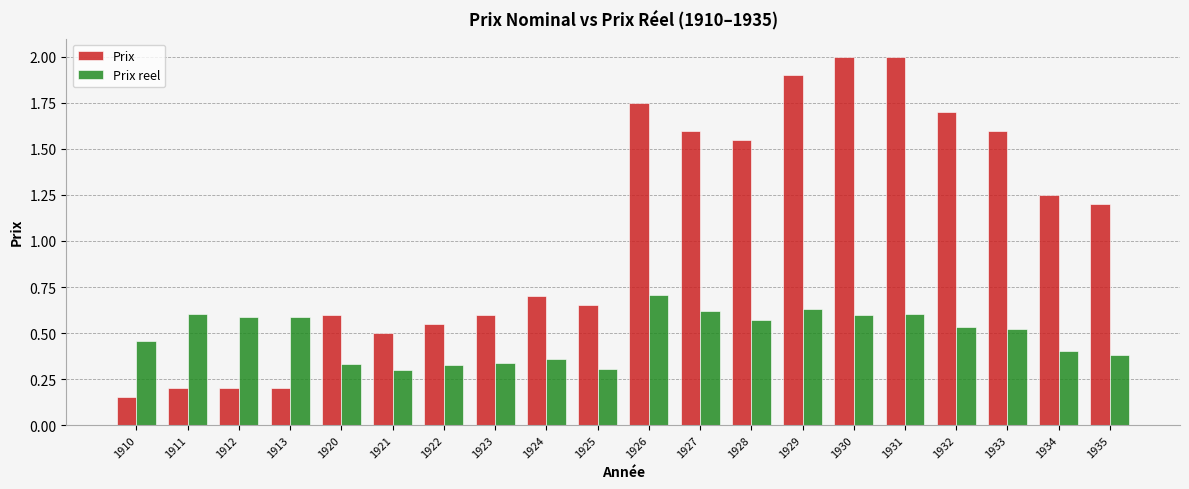

What is the sum of all Prix reel values?

9.8